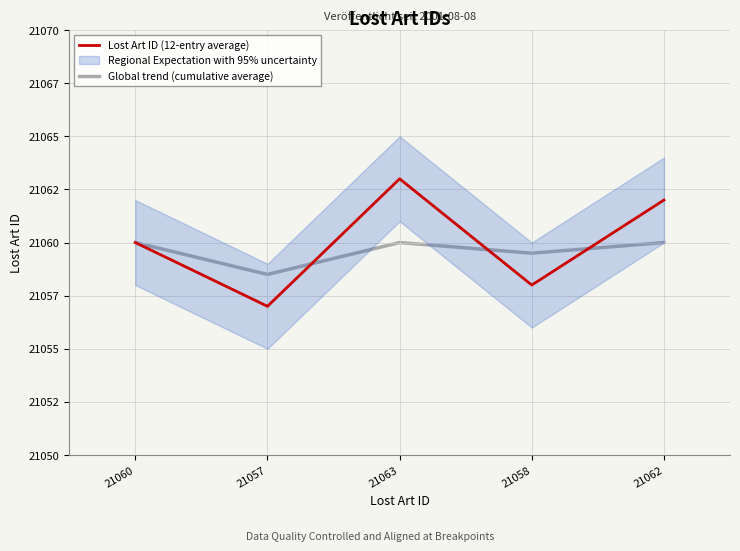

At which label does Lost Art ID (12-entry average) reach its minimum?

21057